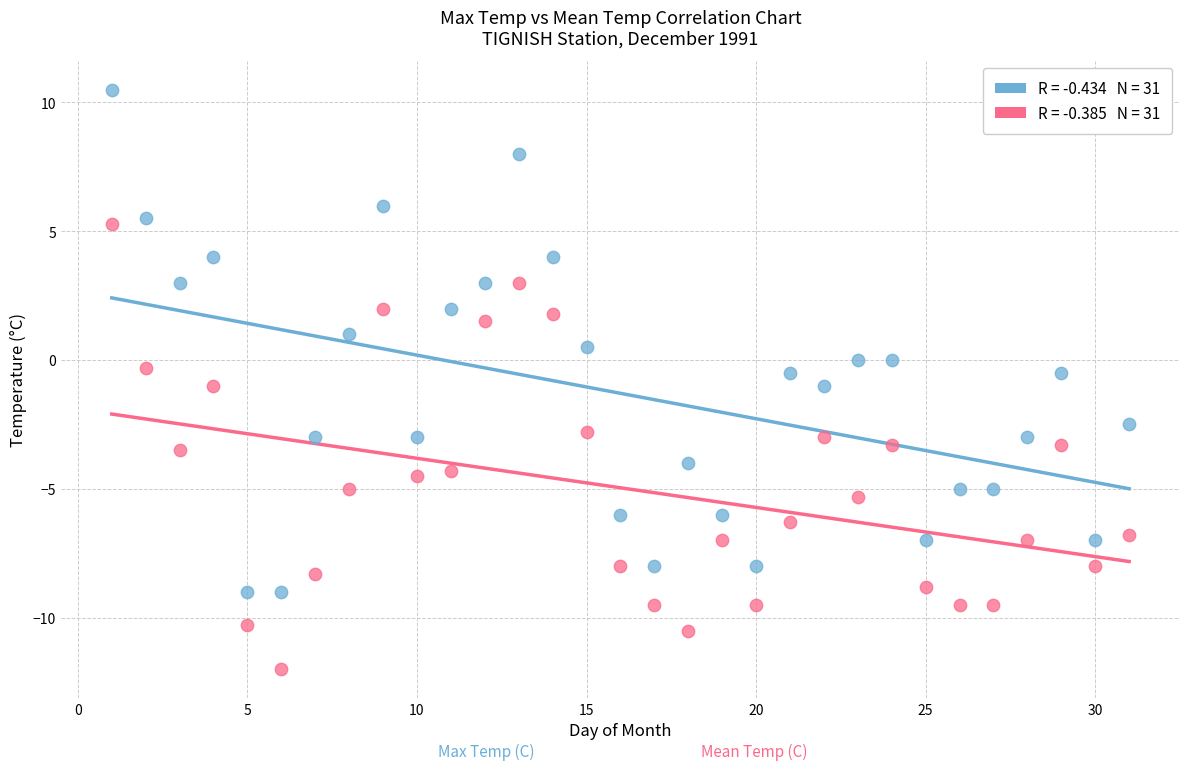

Across all data points, what is the range of X values (max minus min)?

30.0